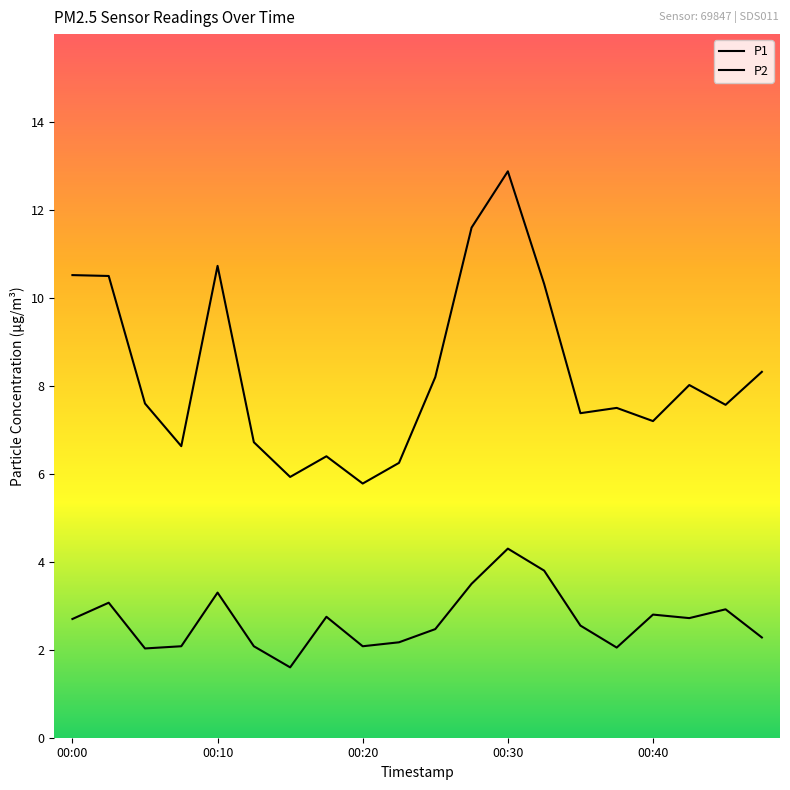

How many lines are shown in the chart?

2